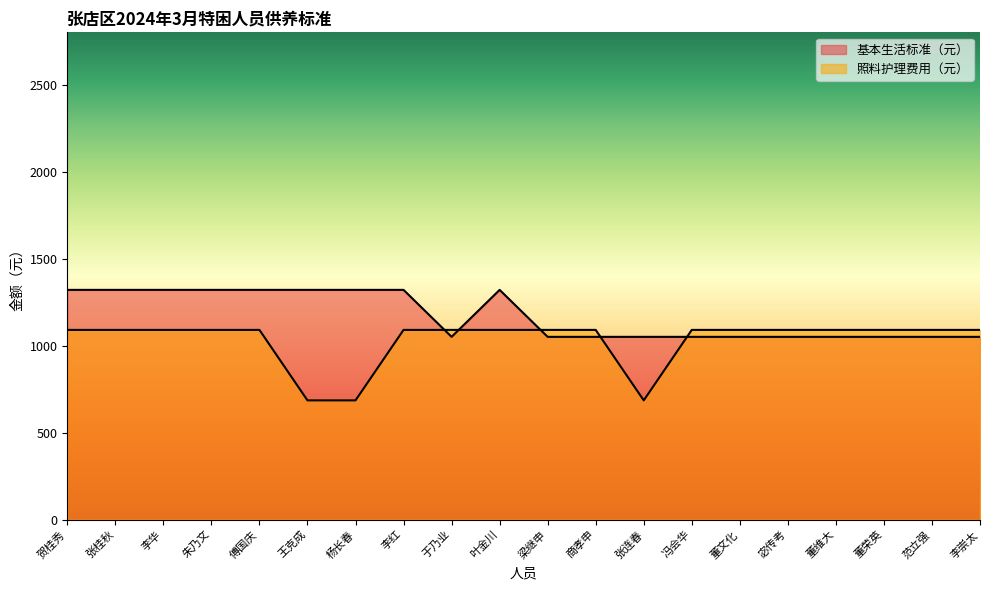

How many categories are shown in the chart?

20